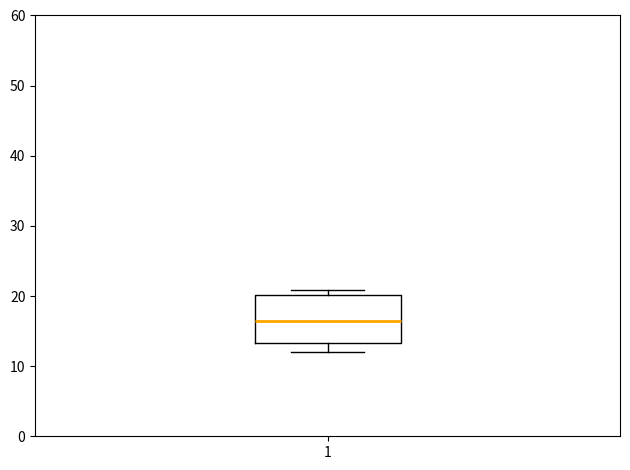

Read this box plot against the y-axis: the position of the median line, the range covered by the box, and the ends of both whiskers. The values are not printed on the chart, so give them approximately, as read against the axis.

median 17, box 13 to 20, whiskers 12 to 21